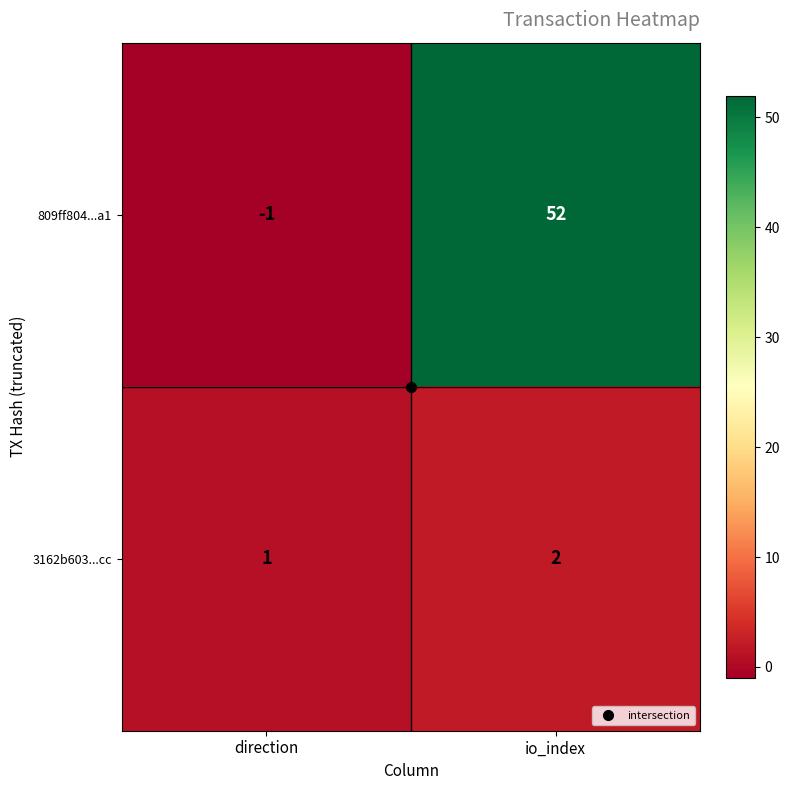

The value of 3162b603...cc at io_index is 4. True or false?

False